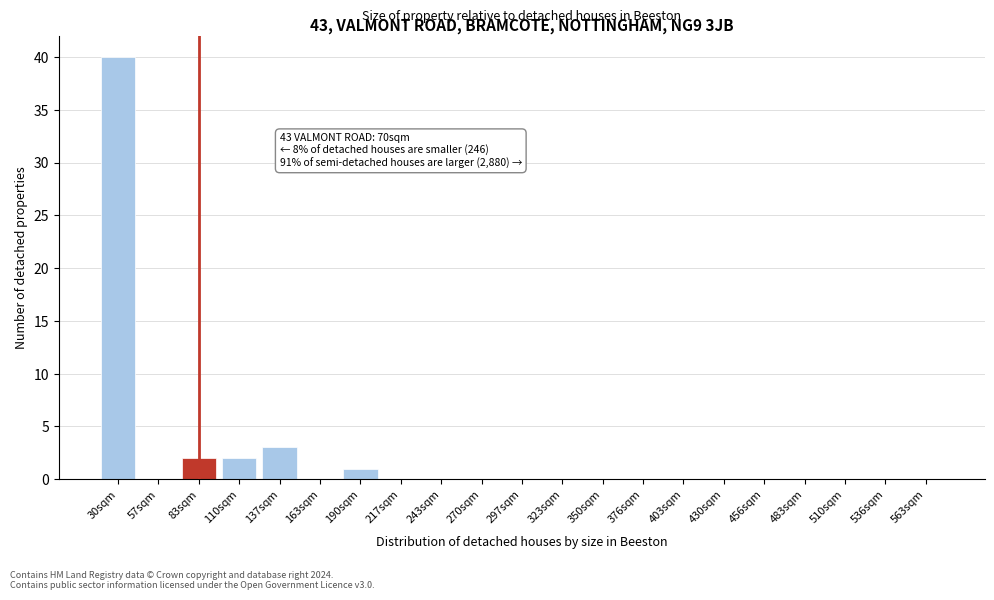

Reading left to right, extract all data points from this chart.

30sqm=40	57sqm=0	83sqm=2	110sqm=2	137sqm=3	163sqm=0	190sqm=1	217sqm=0	243sqm=0	270sqm=0	297sqm=0	323sqm=0	350sqm=0	376sqm=0	403sqm=0	430sqm=0	456sqm=0	483sqm=0	510sqm=0	536sqm=0	563sqm=0